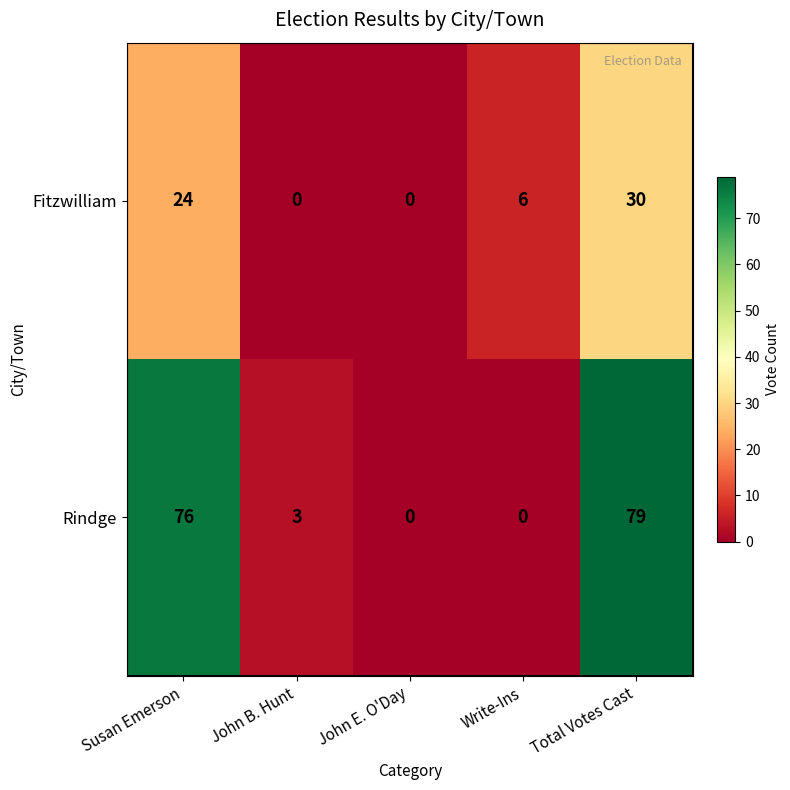

True or false: Rindge has a value of 0 at John E. O'Day.

True